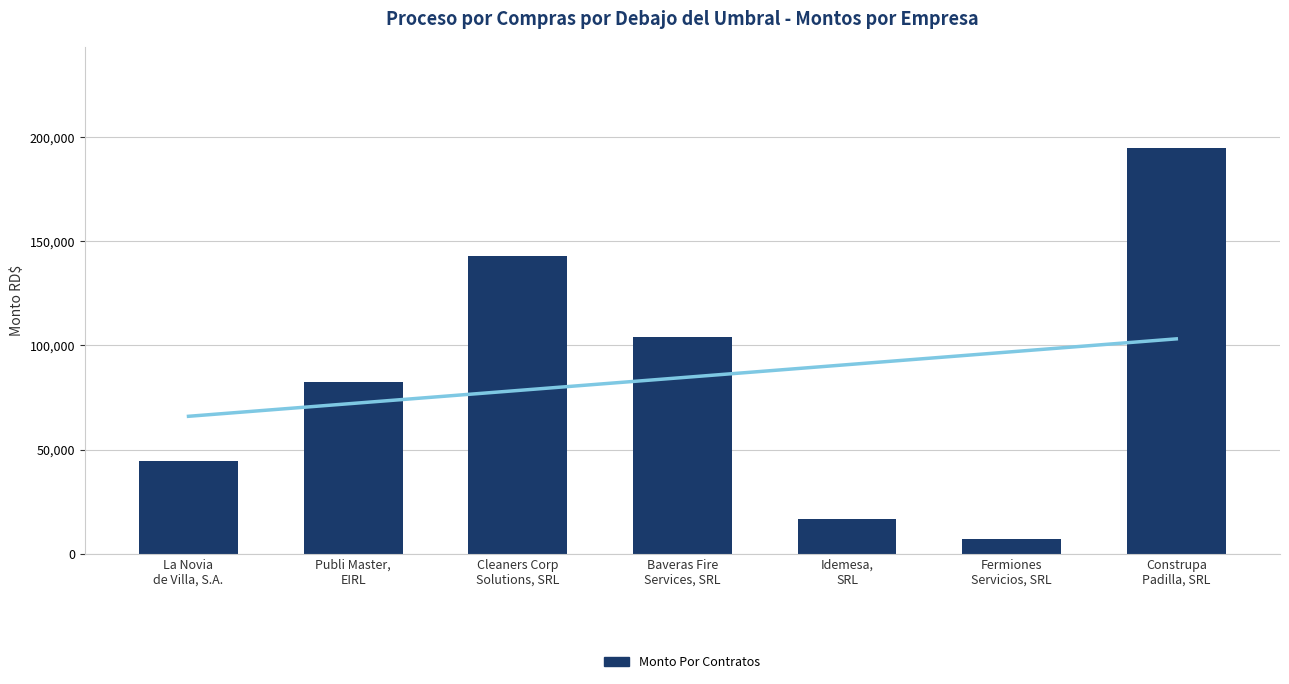

List the labels in order of value, largest first.

Construpa
Padilla, SRL, Cleaners Corp
Solutions, SRL, Baveras Fire
Services, SRL, Publi Master,
EIRL, La Novia
de Villa, S.A., Idemesa,
SRL, Fermiones
Servicios, SRL